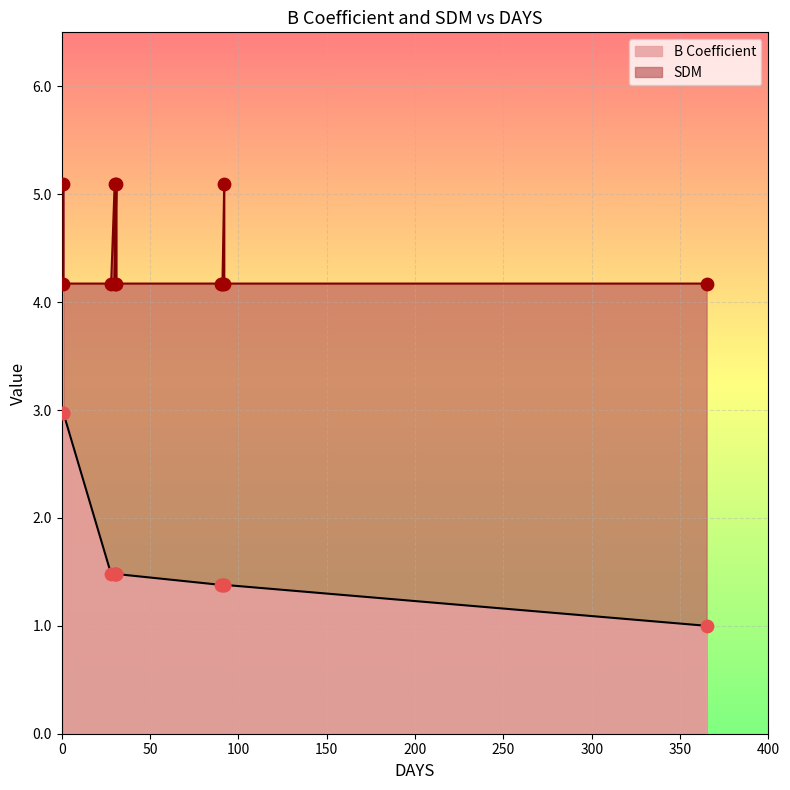

What is the change in value from 1 to 91?

-1.6